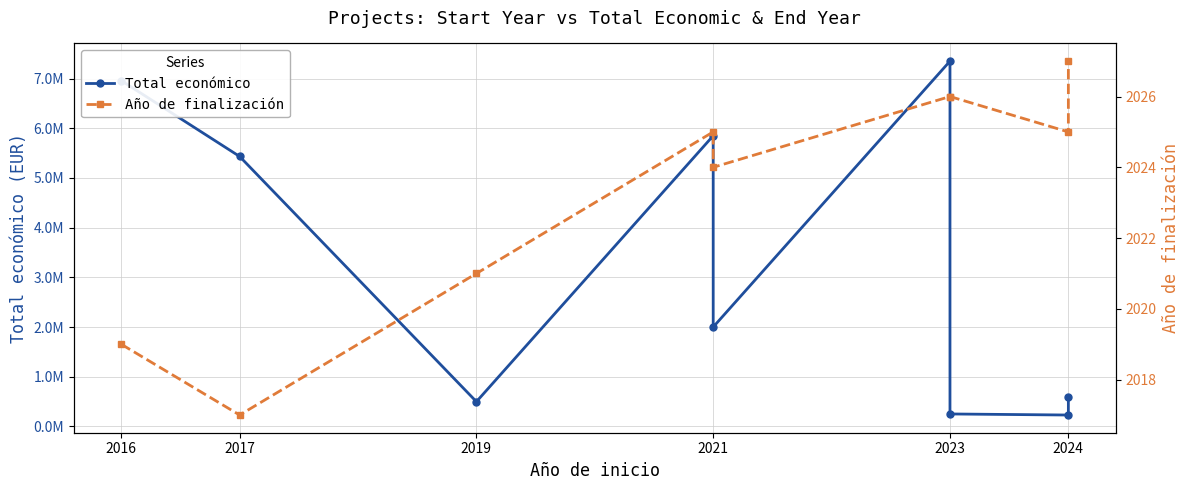

How many data points in Total económico are less than 1999846?

4